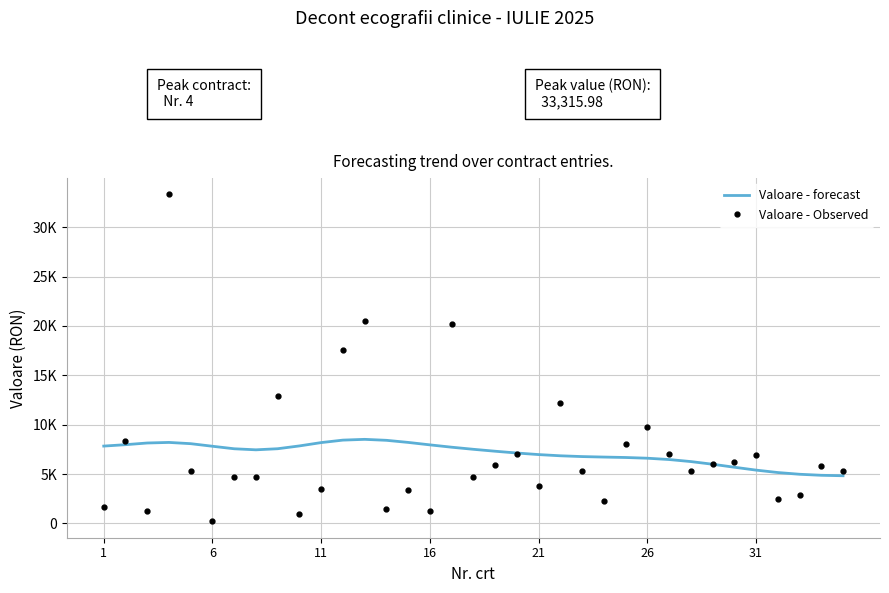

In Valoare - Observed, how many points are lower than both neighbors (excluding endpoints)?

10